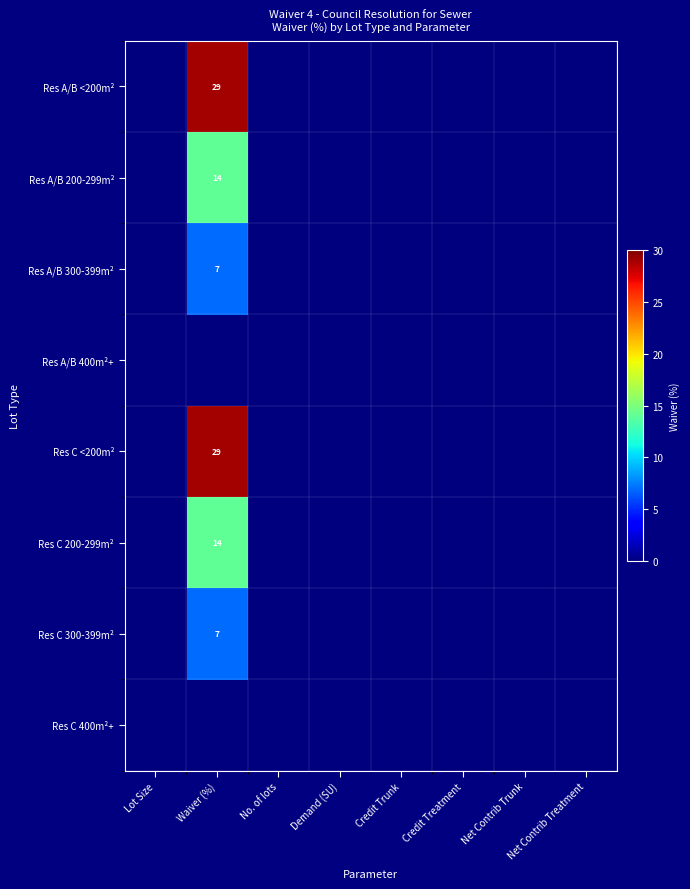

What is the sum of all Res A/B <200m² values?

29